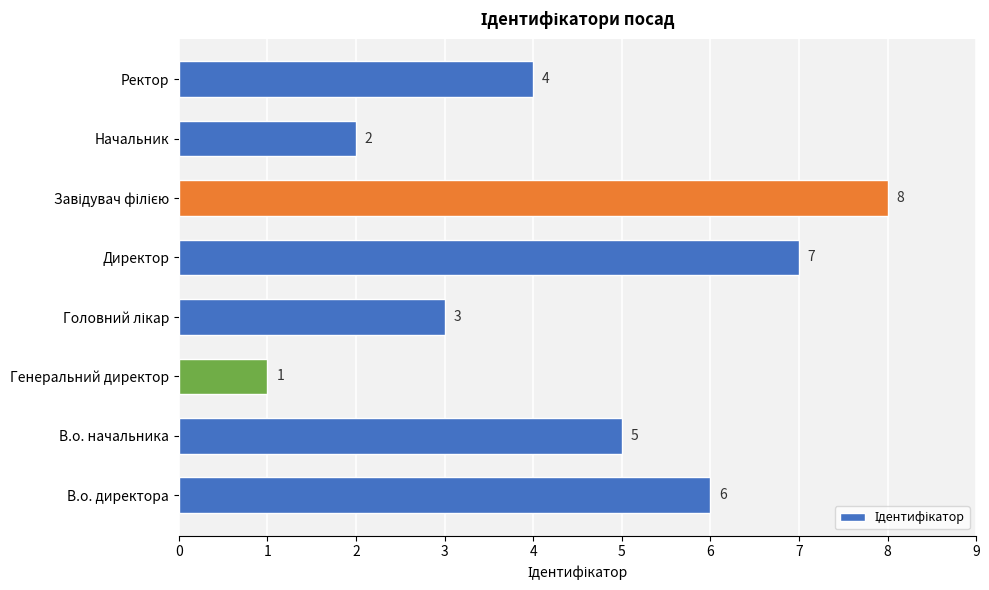

What is the minimum value shown in the chart?

1